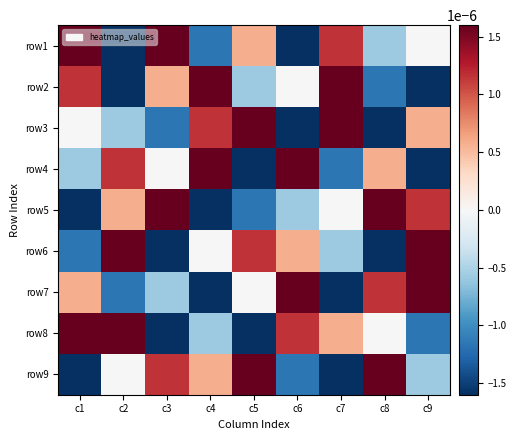

Reading right to left, list all the values displayed in this chart.

row1: c9=0.0	c8=-0.0	c7=0.0	c6=-0.0	c5=0.0	c4=-0.0	c3=0.0	c2=-0.0	c1=0.0
row2: c9=-0.0	c8=-0.0	c7=0.0	c6=0.0	c5=-0.0	c4=0.0	c3=0.0	c2=-0.0	c1=0.0
row3: c9=0.0	c8=-0.0	c7=0.0	c6=-0.0	c5=0.0	c4=0.0	c3=-0.0	c2=-0.0	c1=0.0
row4: c9=-0.0	c8=0.0	c7=-0.0	c6=0.0	c5=-0.0	c4=0.0	c3=0.0	c2=0.0	c1=-0.0
row5: c9=0.0	c8=0.0	c7=0.0	c6=-0.0	c5=-0.0	c4=-0.0	c3=0.0	c2=0.0	c1=-0.0
row6: c9=0.0	c8=-0.0	c7=-0.0	c6=0.0	c5=0.0	c4=0.0	c3=-0.0	c2=0.0	c1=-0.0
row7: c9=0.0	c8=0.0	c7=-0.0	c6=0.0	c5=0.0	c4=-0.0	c3=-0.0	c2=-0.0	c1=0.0
row8: c9=-0.0	c8=0.0	c7=0.0	c6=0.0	c5=-0.0	c4=-0.0	c3=-0.0	c2=0.0	c1=0.0
row9: c9=-0.0	c8=0.0	c7=-0.0	c6=-0.0	c5=0.0	c4=0.0	c3=0.0	c2=0.0	c1=-0.0